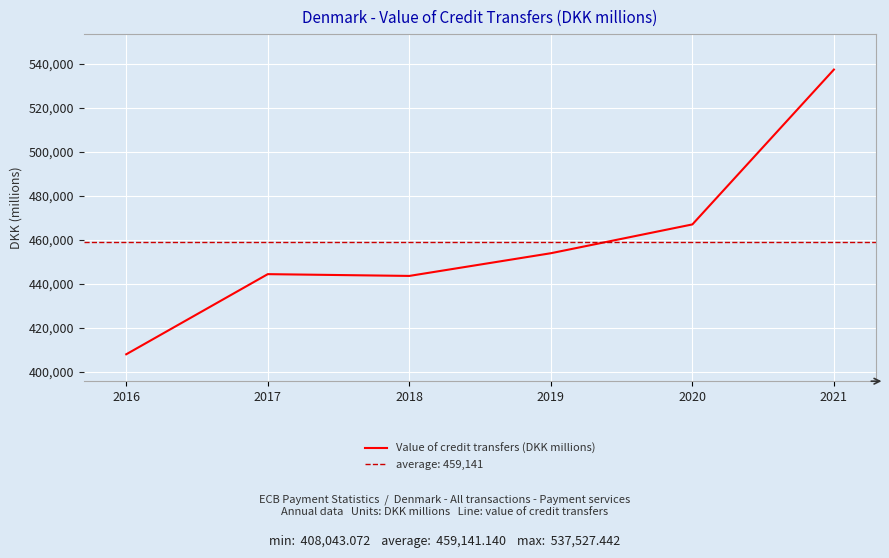

Rank the categories by value from lowest to highest.

2016, 2018, 2017, 2019, 2020, 2021